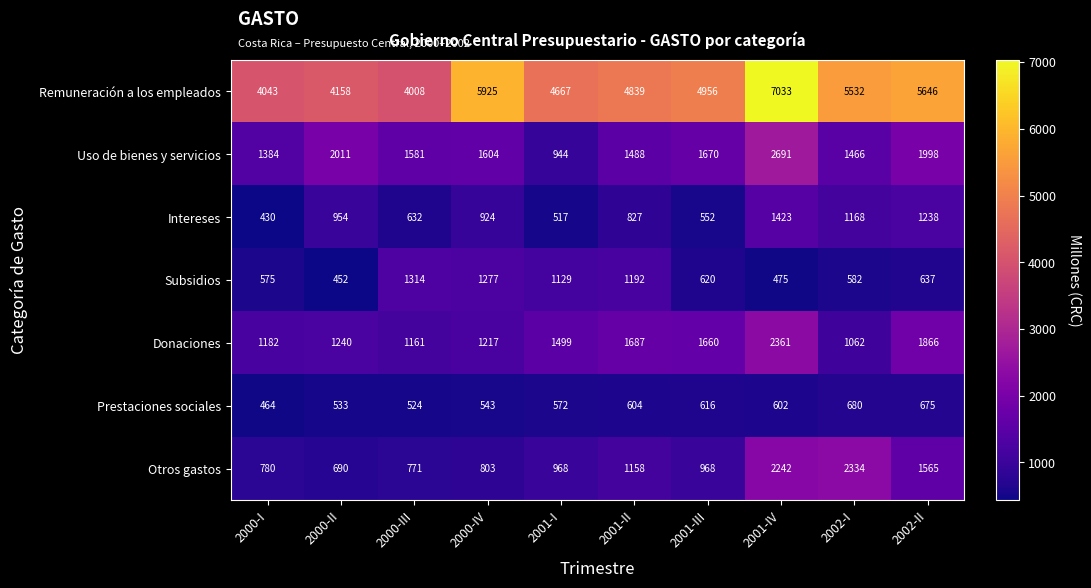

What is the total value across all series at 2002-II?

13625